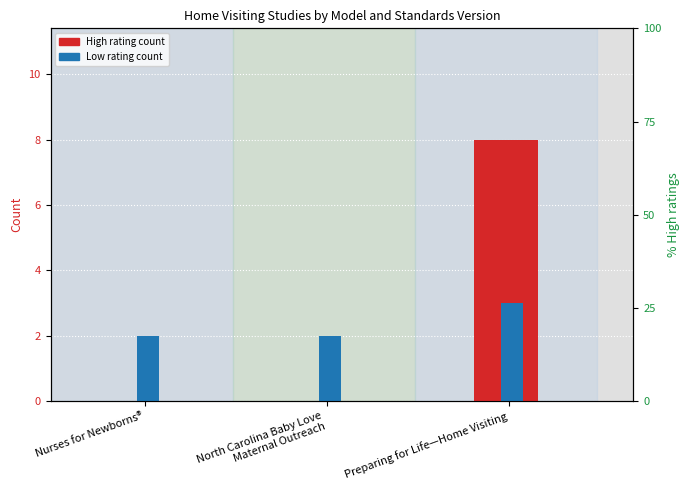

How many High rating count values are between 0 and 8?

3